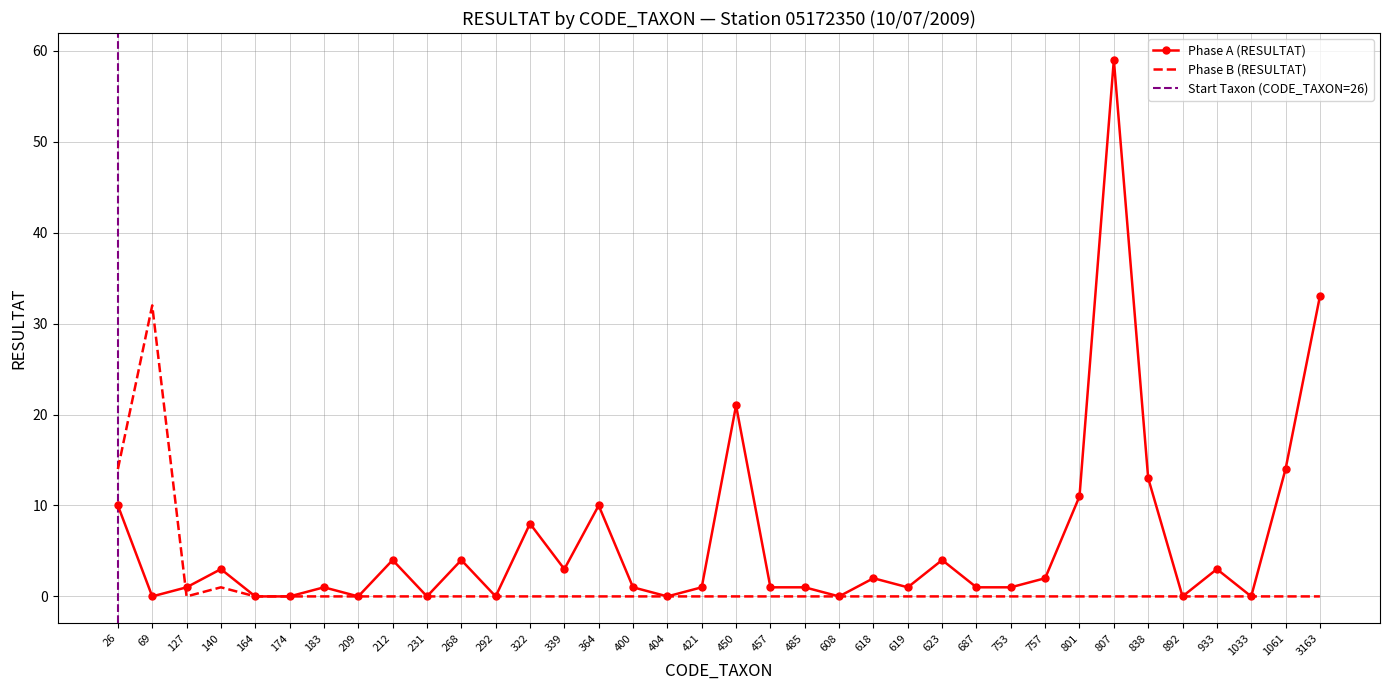

Which series has the largest range (max minus min)?

Total RESULTAT (Phase A)